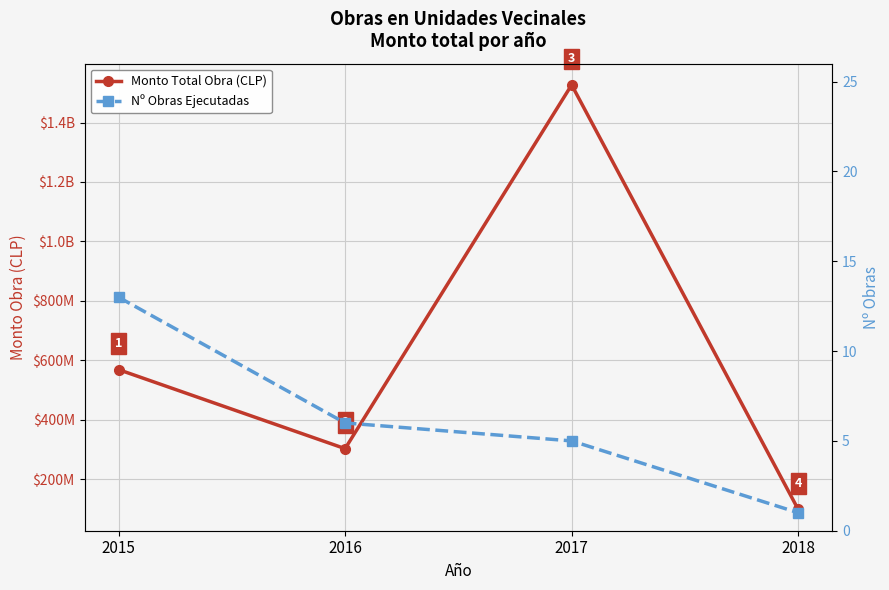

True or false: Monto Total Obra (CLP) and Nº Obras Ejecutadas intersect in this chart.

False